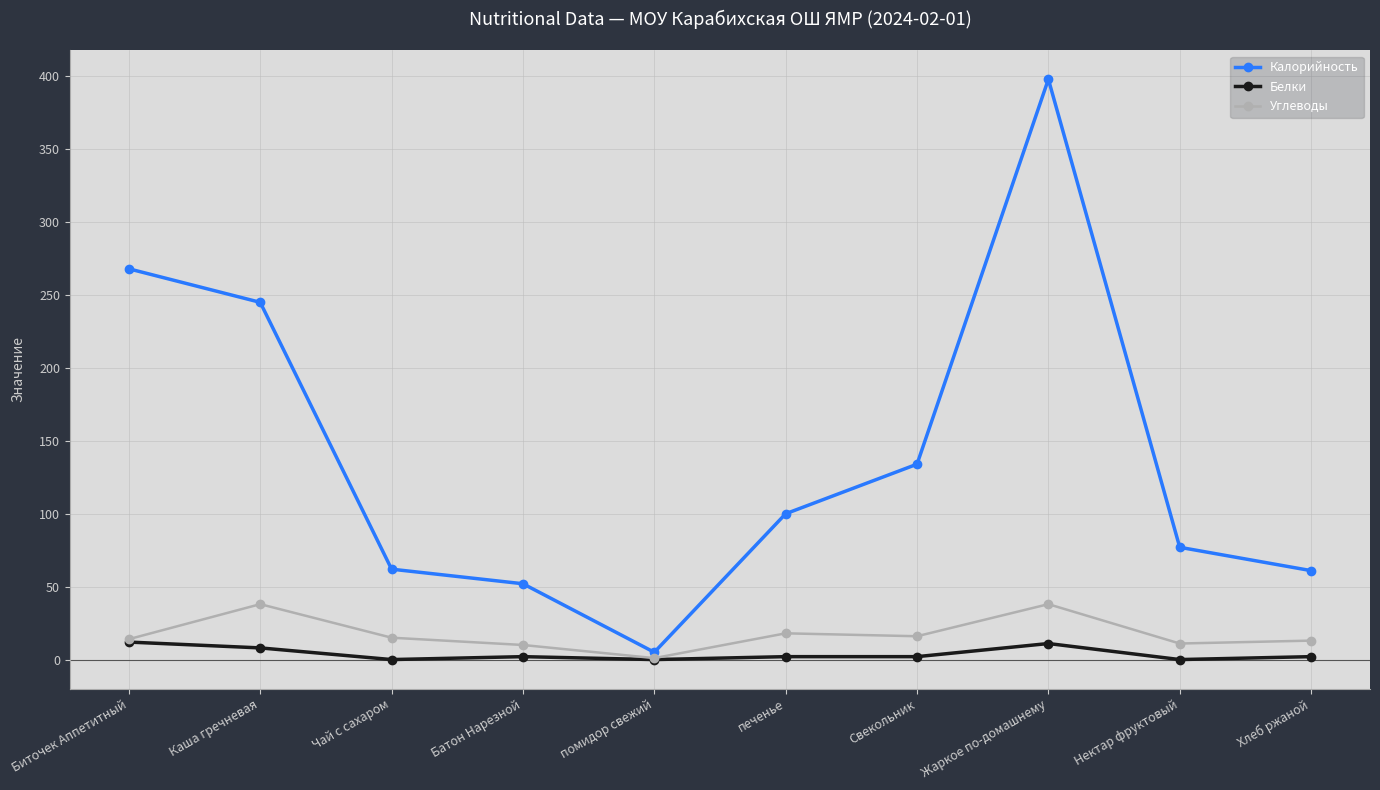

At which label is Калорийность closest to 201?

Каша гречневая